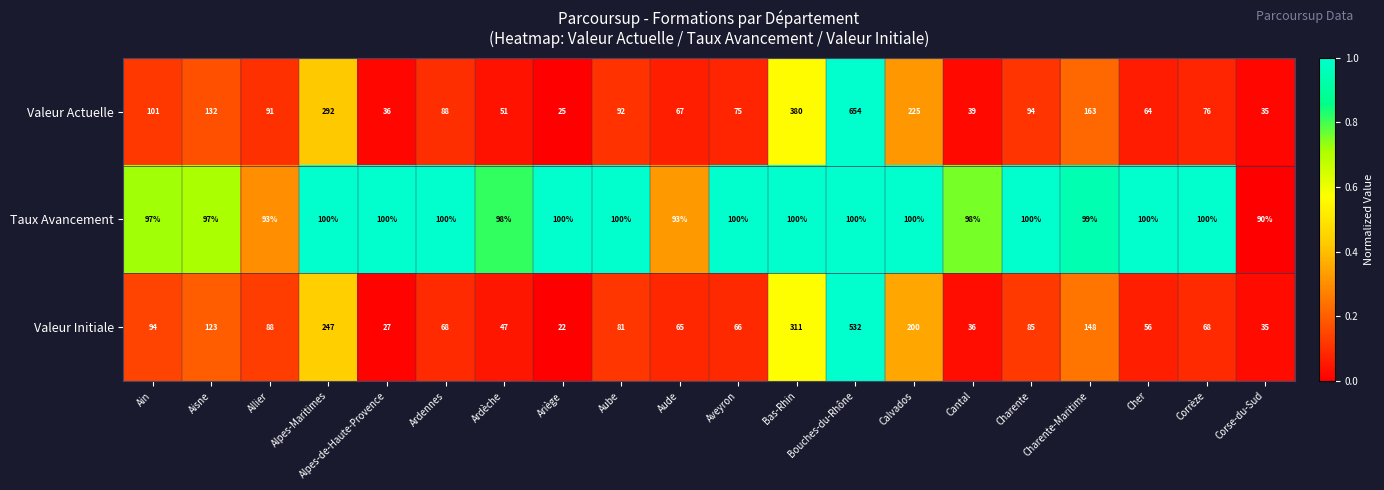

Between Ain and Alpes-Maritimes, which series saw the biggest shift?

Valeur Actuelle